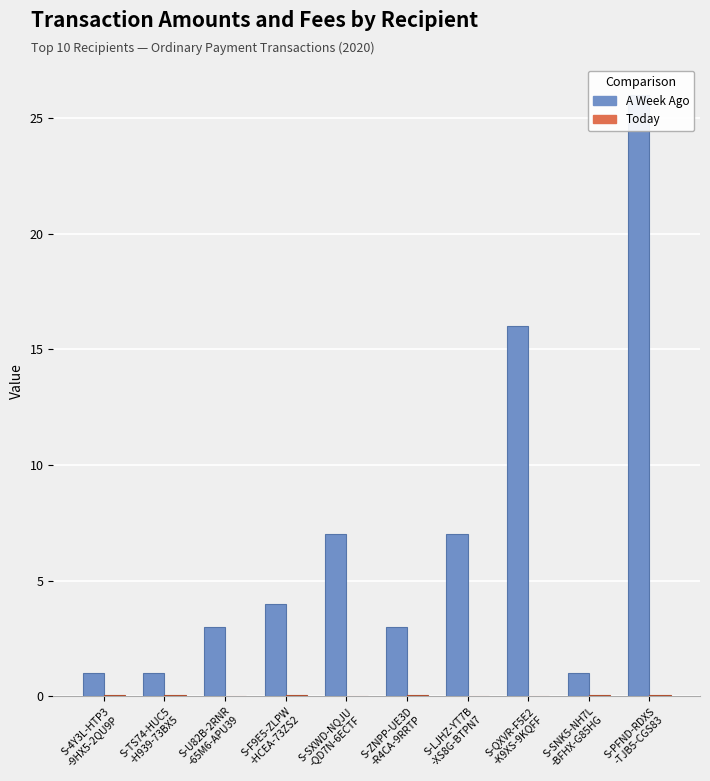

What are all the series names shown in the legend?

A Week Ago, Today